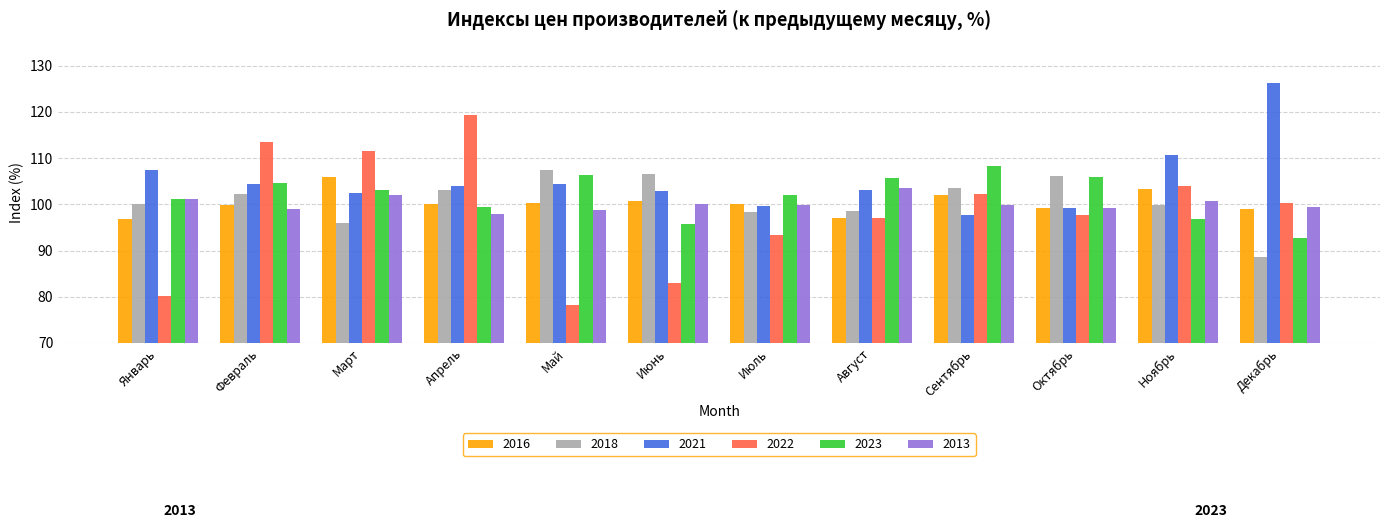

Which category has the highest value in the 2023 series?

Сентябрь